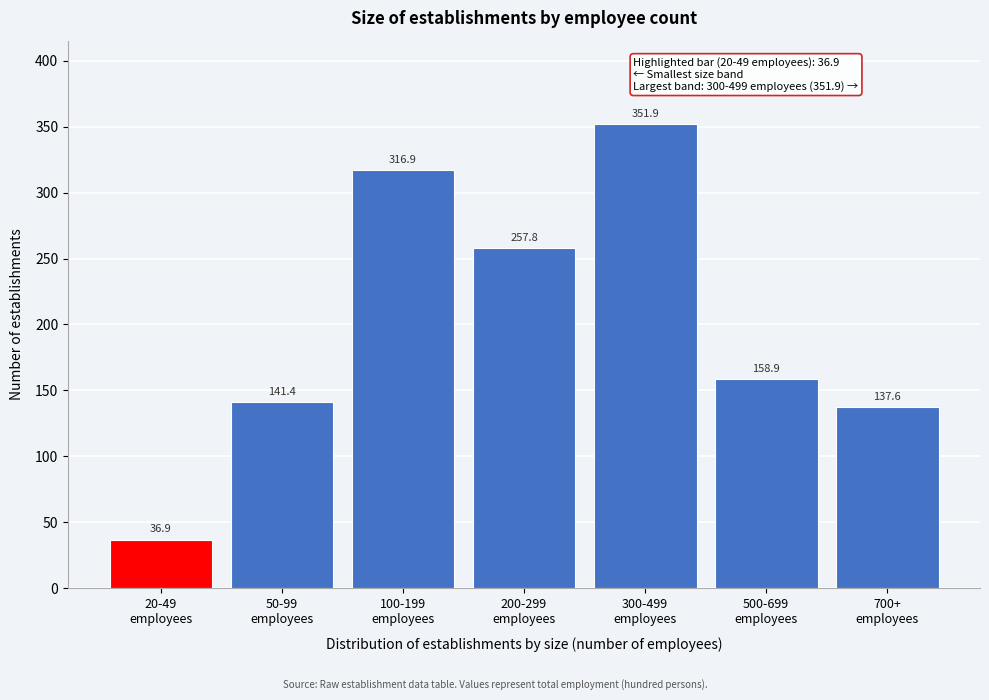

Reading left to right, what are all the values shown in this chart?

36.9	141.4	316.9	257.8	351.9	158.9	137.6